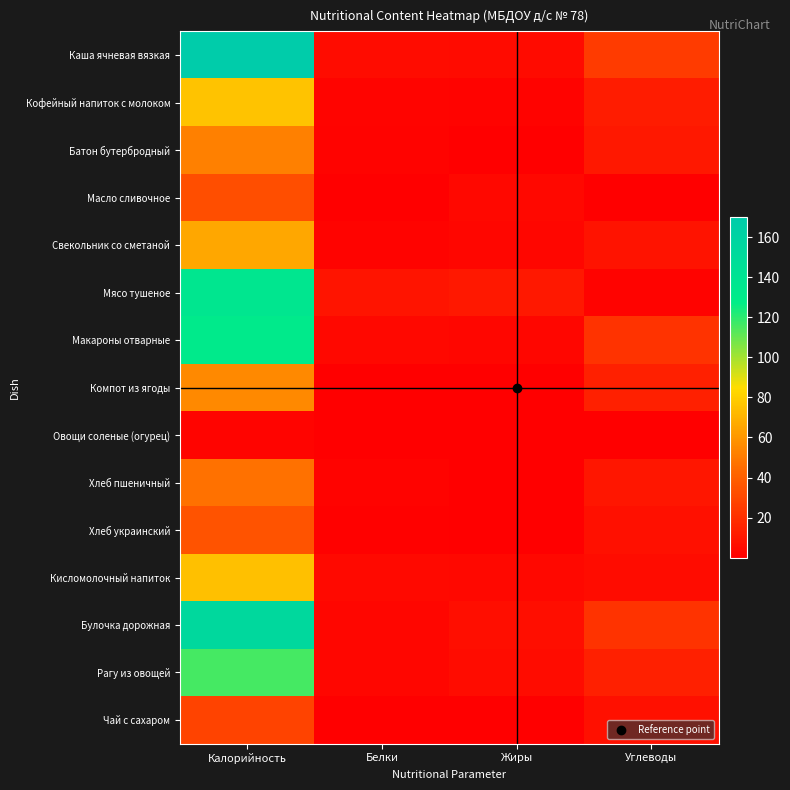

Reading right to left, transcribe all the data shown in this chart.

Каша ячневая вязкая: Углеводы=25.1	Жиры=5.2	Белки=5.7	Калорийность=169.8
Кофейный напиток с молоком: Углеводы=12.0	Жиры=2.0	Белки=2.4	Калорийность=75.8
Батон бутербродный: Углеводы=10.3	Жиры=0.6	Белки=1.5	Калорийность=52.4
Масло сливочное: Углеводы=0.1	Жиры=3.6	Белки=0.1	Калорийность=33.0
Свекольник со сметаной: Углеводы=8.0	Жиры=3.2	Белки=1.4	Калорийность=66.2
Мясо тушеное: Углеводы=1.4	Жиры=10.4	Белки=9.2	Калорийность=136.2
Макароны отварные: Углеводы=21.8	Жиры=3.2	Белки=3.6	Калорийность=131.2
Компот из ягоды: Углеводы=13.6	Жиры=0.1	Белки=0.2	Калорийность=55.6
Овощи соленые (огурец): Углеводы=0.3	Жиры=0.0	Белки=0.2	Калорийность=2.6
Хлеб пшеничный: Углеводы=9.8	Жиры=0.2	Белки=1.5	Калорийность=47.0
Хлеб украинский: Углеводы=6.7	Жиры=0.2	Белки=1.3	Калорийность=34.8
Кисломолочный напиток: Углеводы=5.9	Жиры=3.7	Белки=4.3	Калорийность=74.4
Булочка дорожная: Углеводы=21.6	Жиры=6.0	Белки=3.2	Калорийность=153.8
Рагу из овощей: Углеводы=13.5	Жиры=5.4	Белки=3.0	Калорийность=115.6
Чай с сахаром: Углеводы=7.0	Жиры=0.1	Белки=0.1	Калорийность=28.5